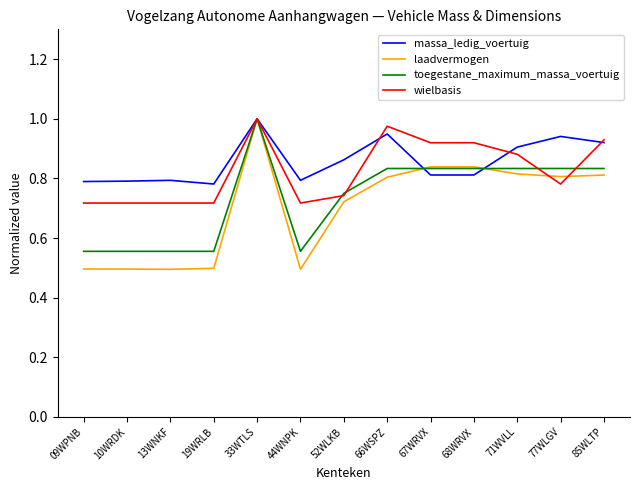

What position from the left is 19WRLB?

4